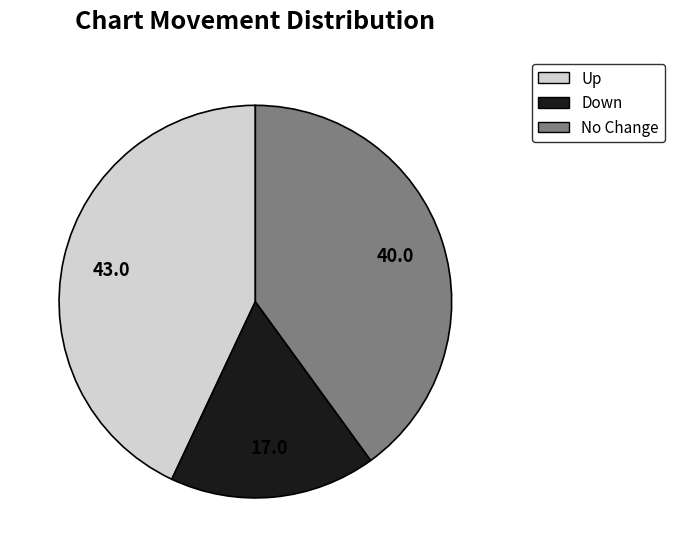

What is the smallest slice in the pie chart?

Down